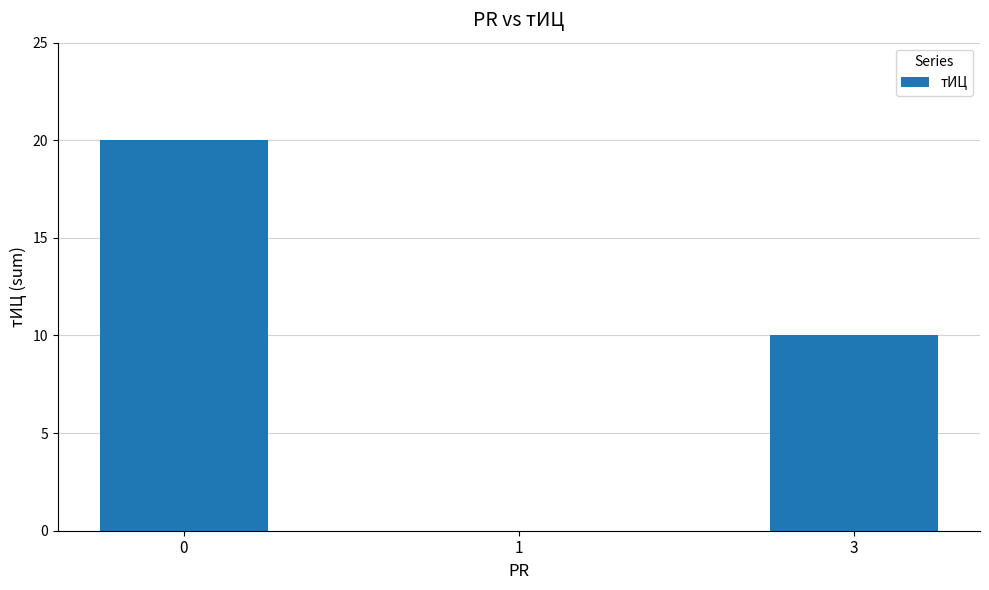

Does the chart contain stacked bars?

No